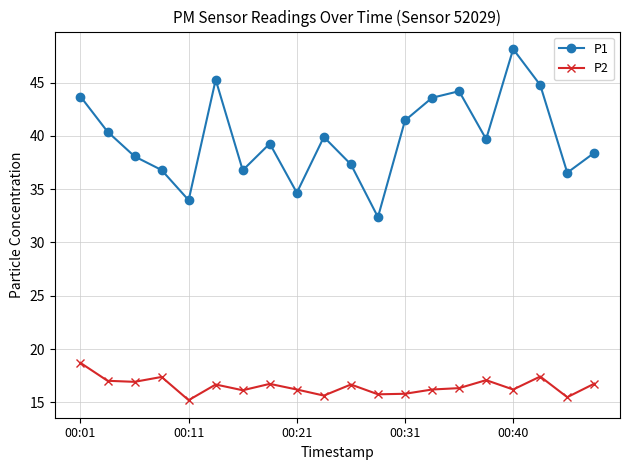

What is the lowest value of the P1 series?

32.4